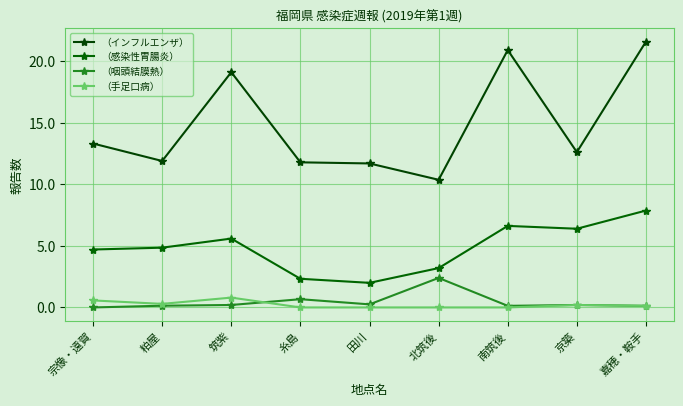

Which category has the highest value in the （インフルエンザ） series?

嘉穂・鞍手